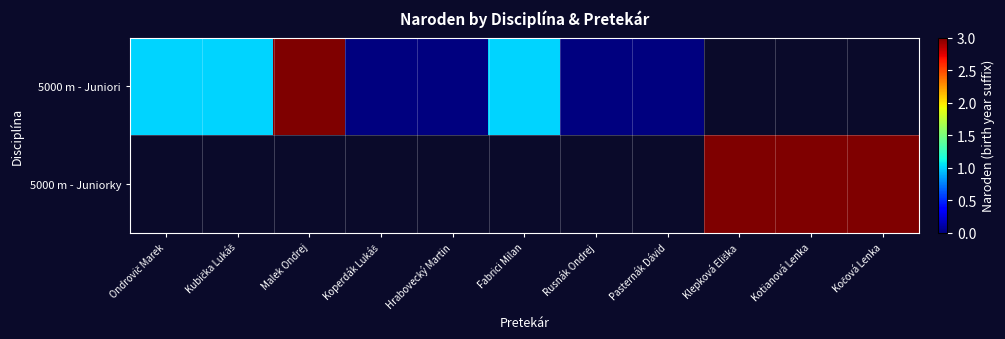

Which category has the highest value in the 5000 m - Juniori series?

Malek Ondrej